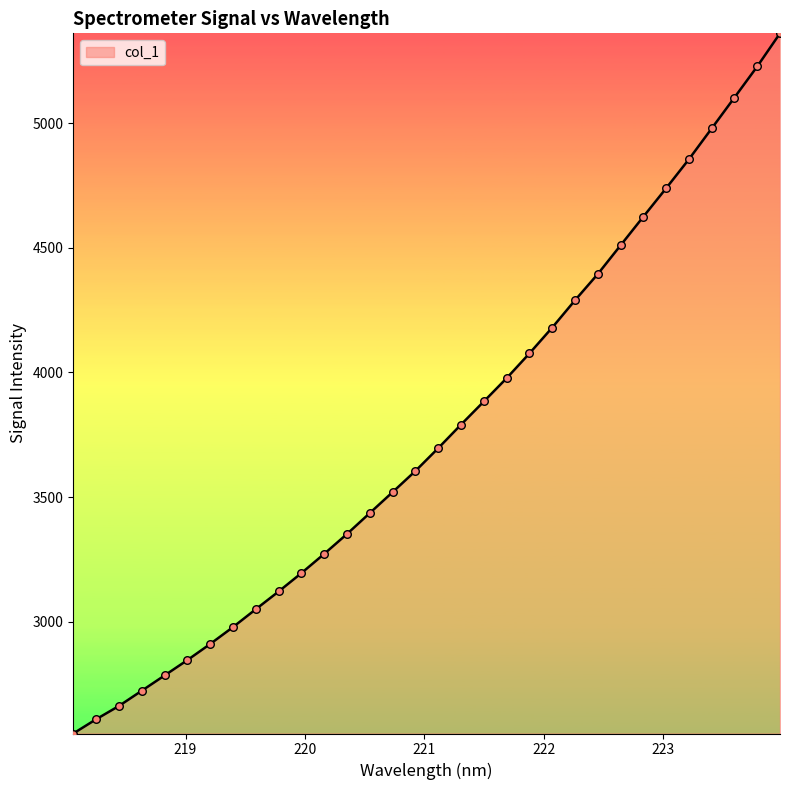

What is the smallest value displayed?

2551.5